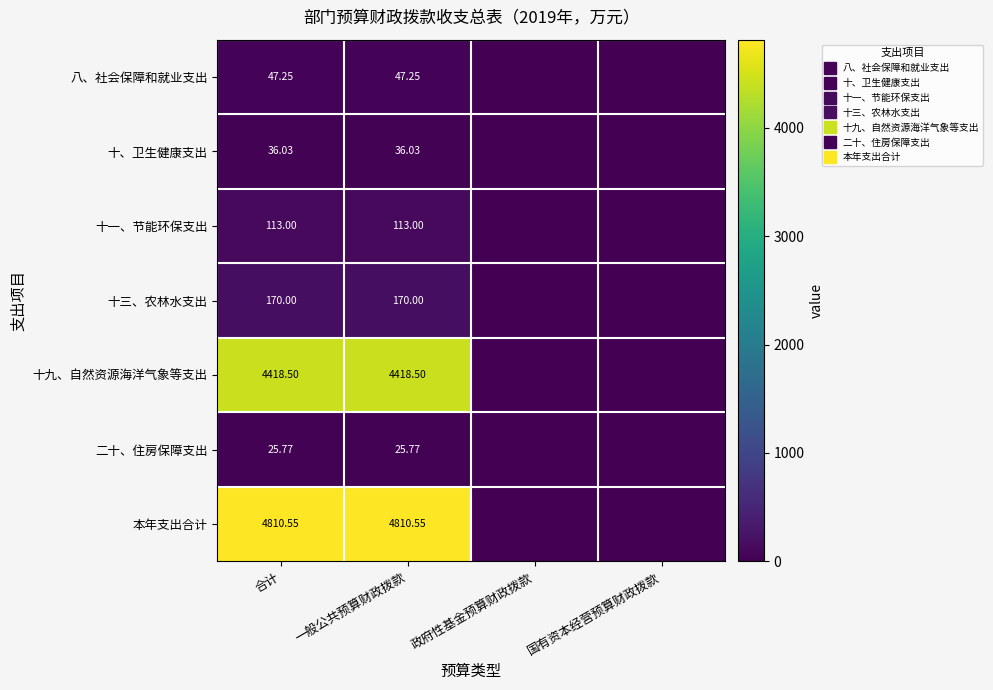

Rank the categories by 八、社会保障和就业支出 value from lowest to highest.

政府性基金预算财政拨款, 国有资本经营预算财政拨款, 合计, 一般公共预算财政拨款